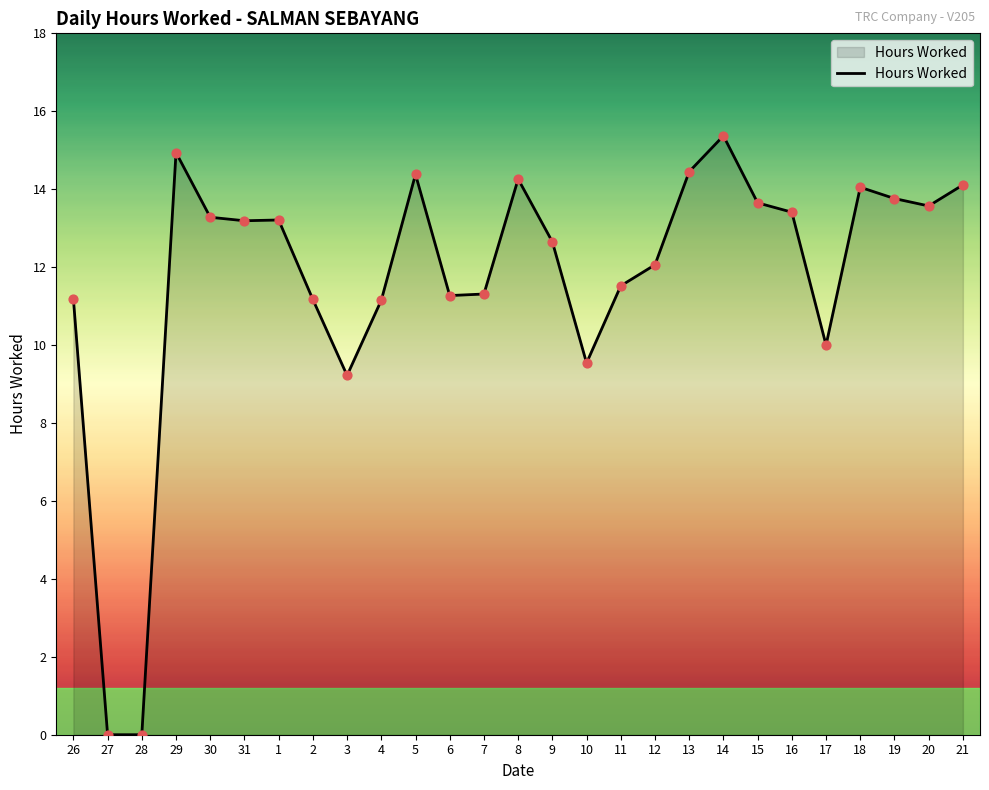

What is the change in value from 31 to 6?

-1.9